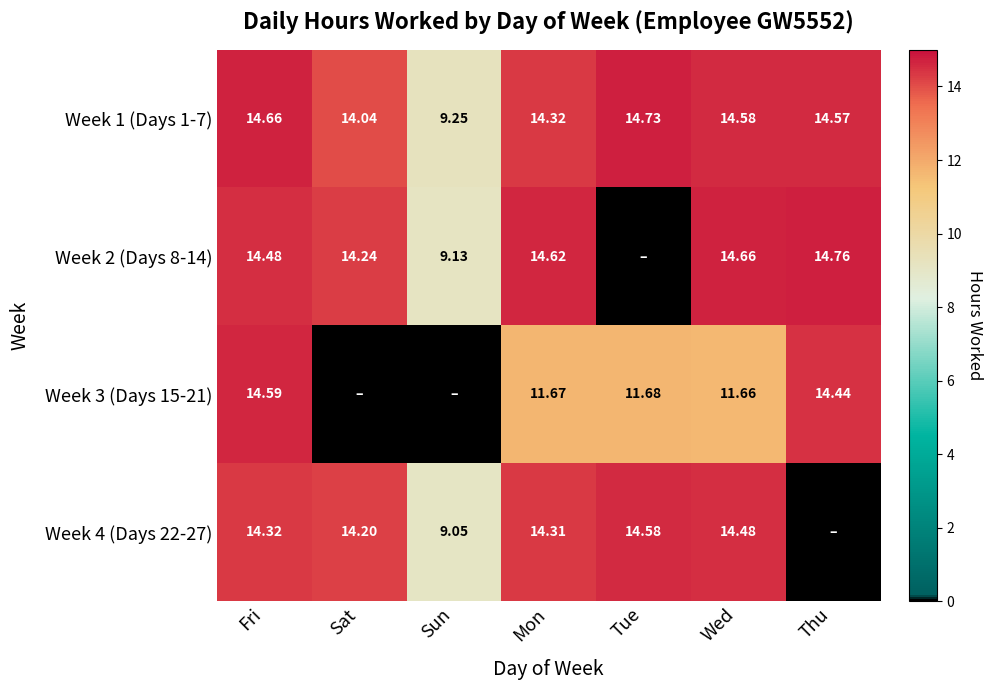

At which label does Week 1 (Days 1-7) reach its minimum?

Sun